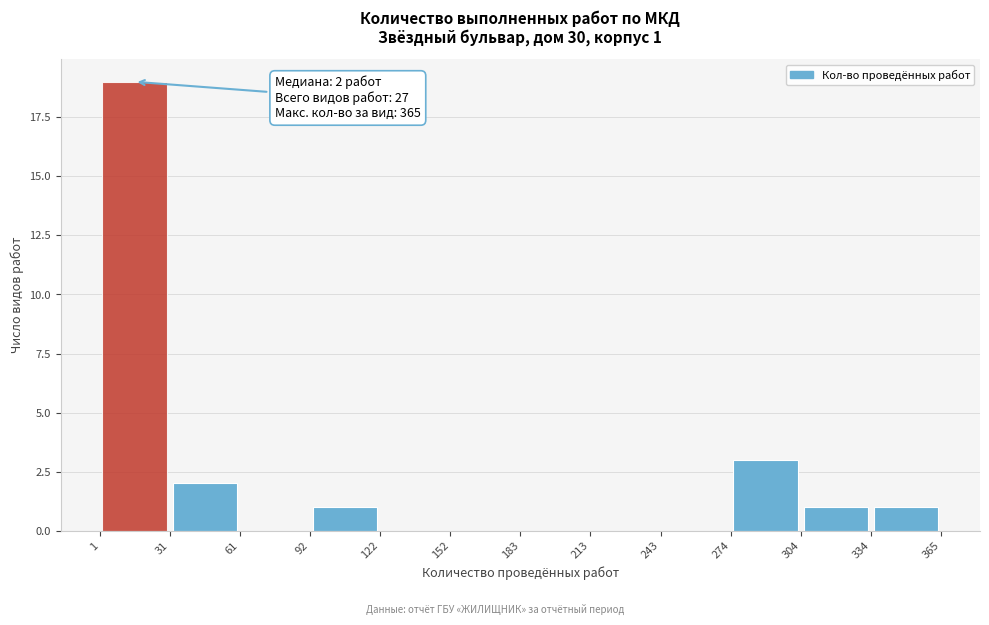

Which range on the x-axis has the tallest bar?

1 to 31